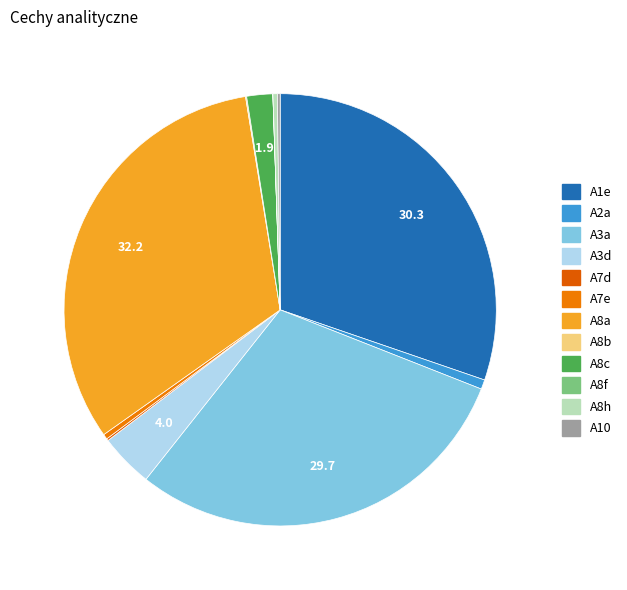

To the nearest percent, what is the combined percentage of A1e and A8c?

32%